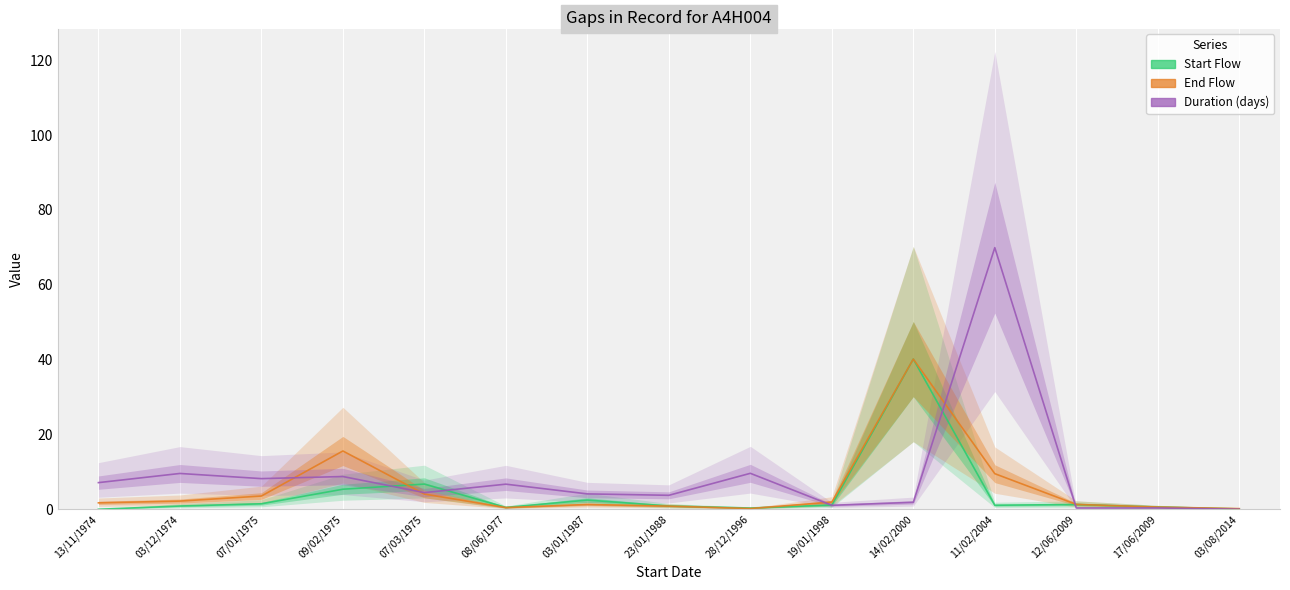

Between which two adjacent categories do Start Flow and Duration (days) first intersect?

09/02/1975 and 07/03/1975